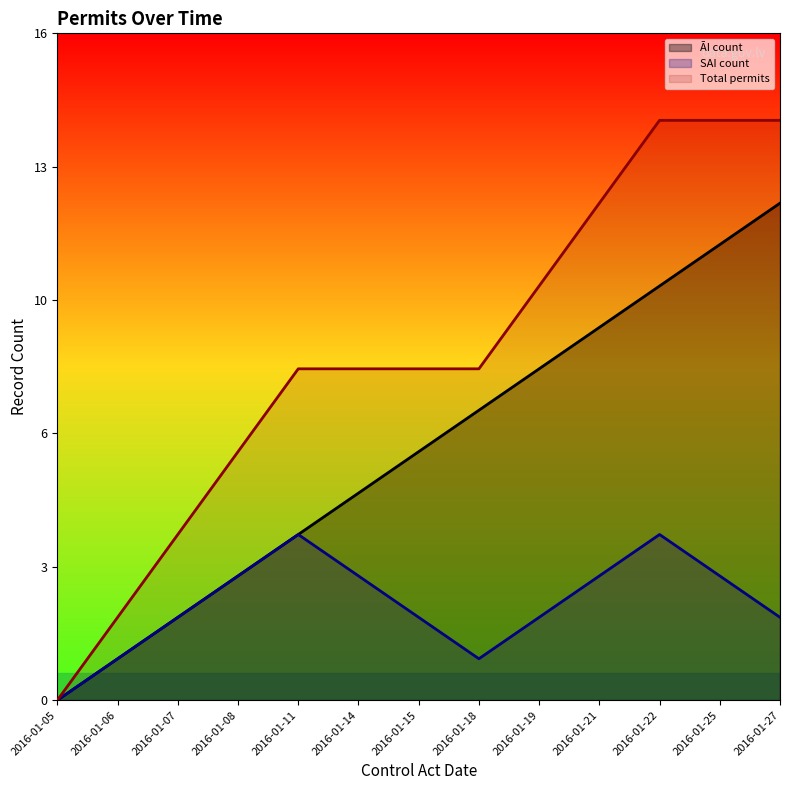

How many distinct data groups are displayed?

3